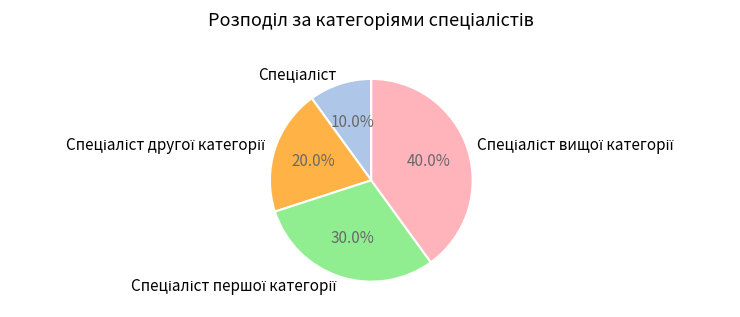

Is there a majority slice in this chart?

No